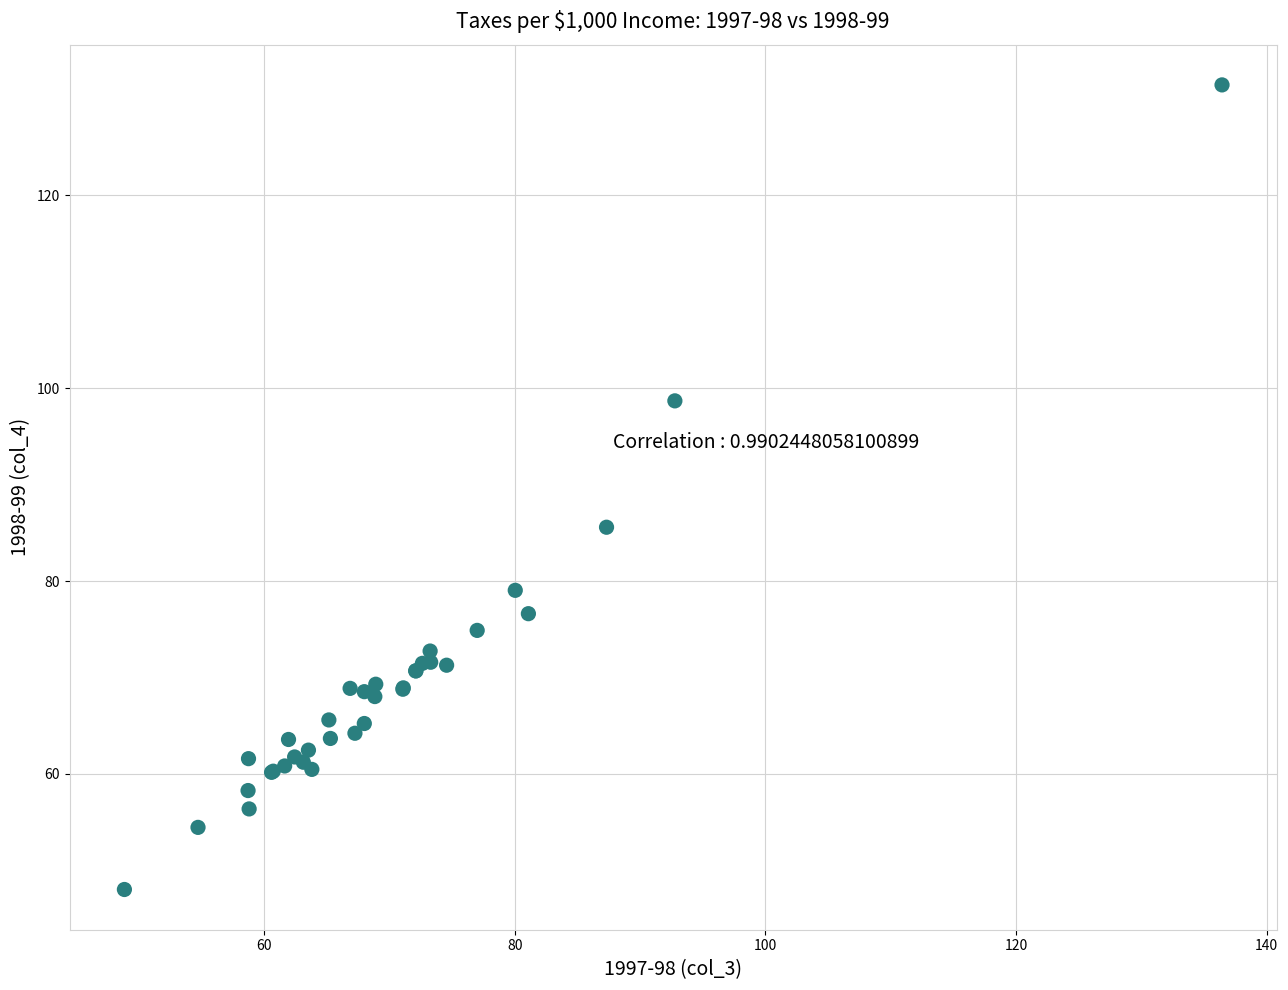

What Y value in the scatter plot is closest to 89?

85.6